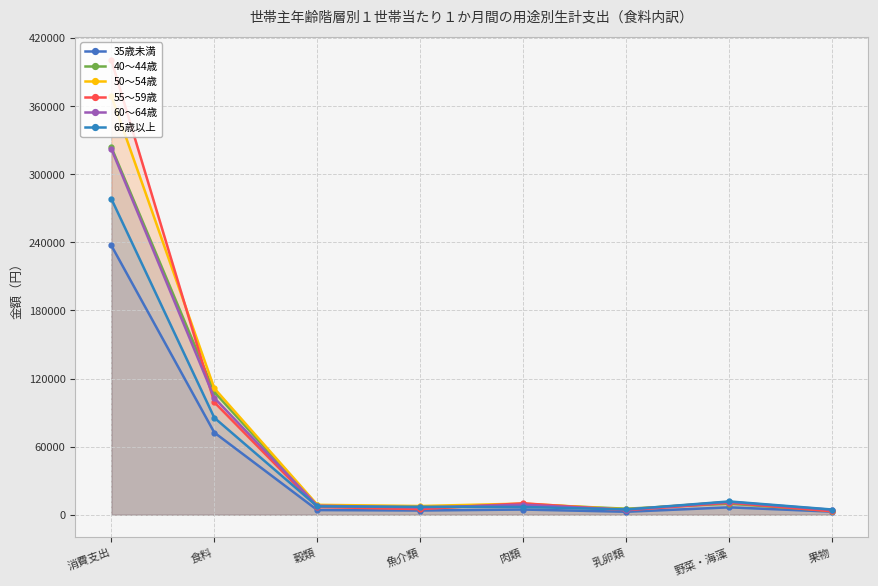

What is the difference between the maximum and minimum values in the 35歳未満 series?

234632